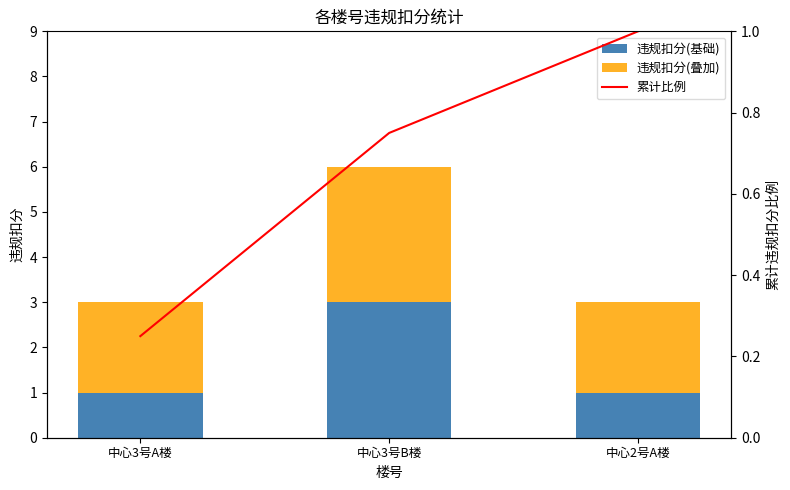

Between 中心3号A楼 and 中心2号A楼, which series saw the biggest shift?

累计比例